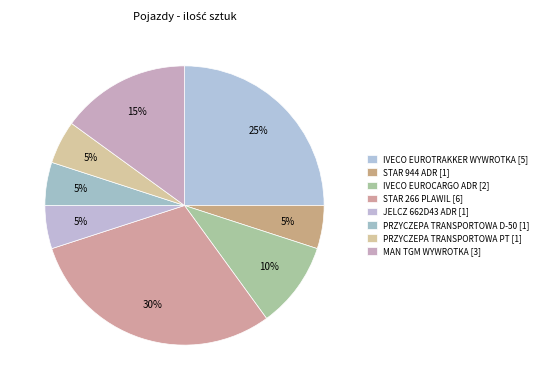

How many segments does this pie chart have?

8